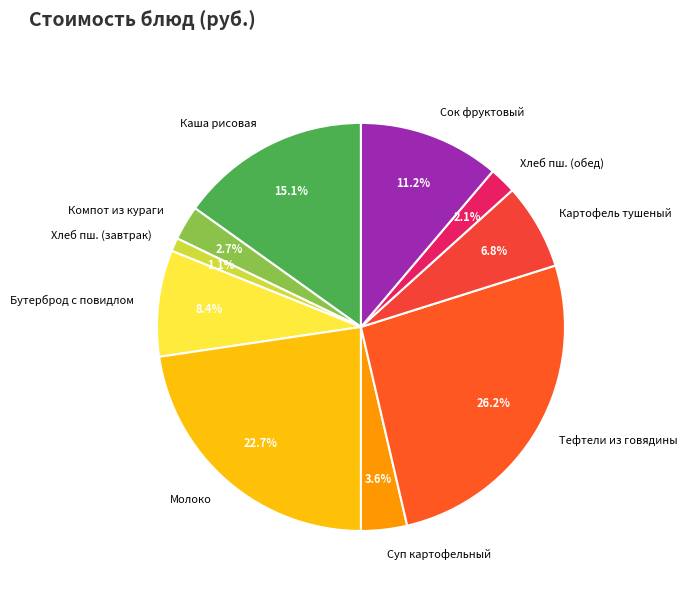

Count the number of slices in the pie.

10